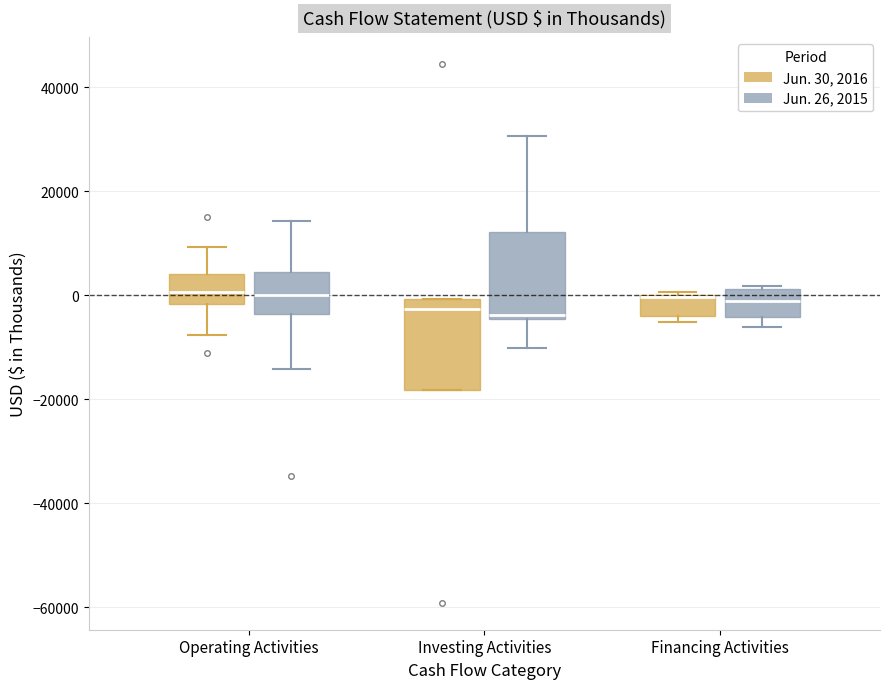

Where does the upper whisker of the box for Operating Activities (Jun. 26, 2015) end on the y-axis? The values are not printed on the chart, so give them approximately, as read against the axis.

14000